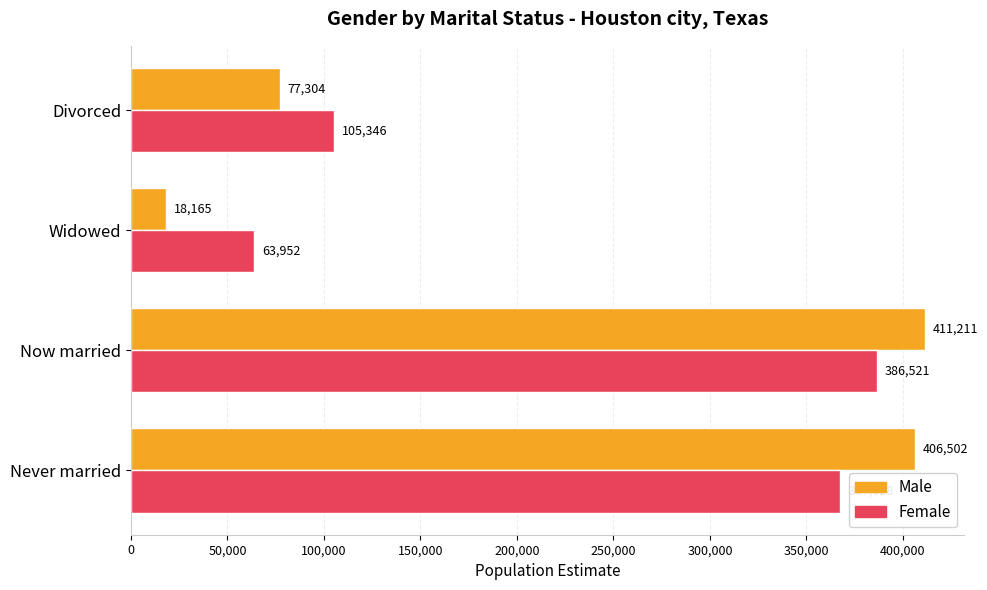

Count the number of categories in the chart.

4